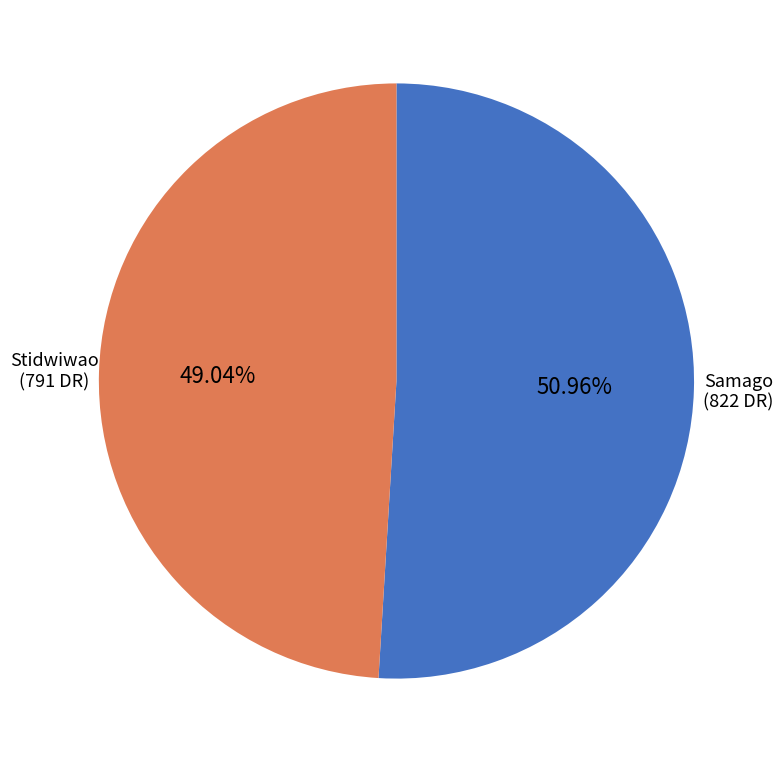

Does any single category account for the majority?

Yes